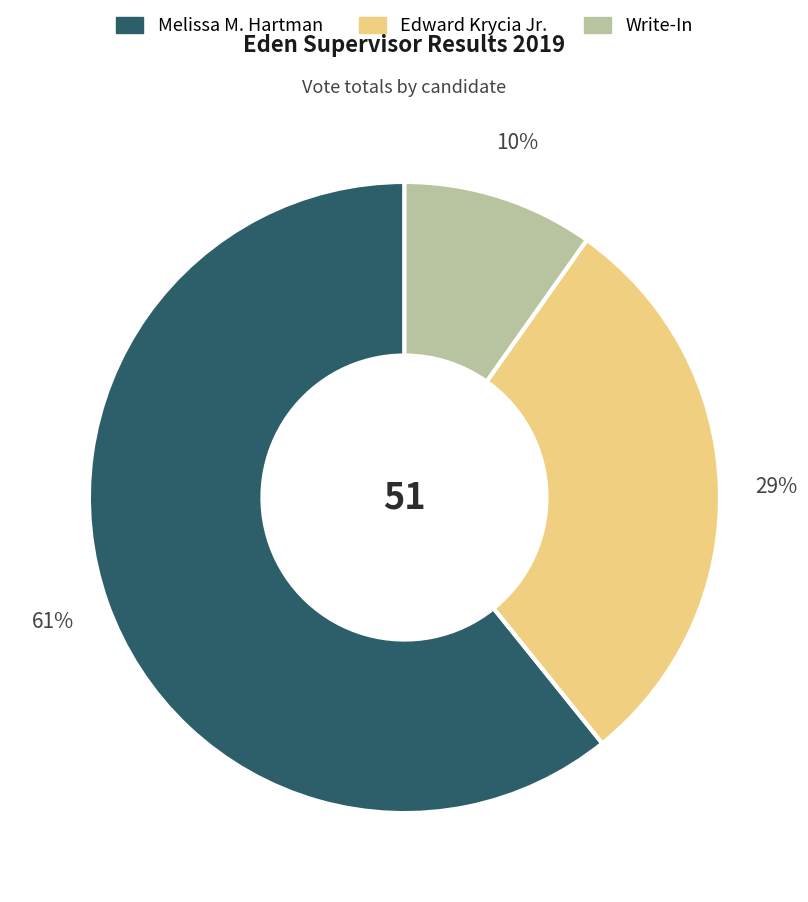

How many slices are in this pie chart?

3